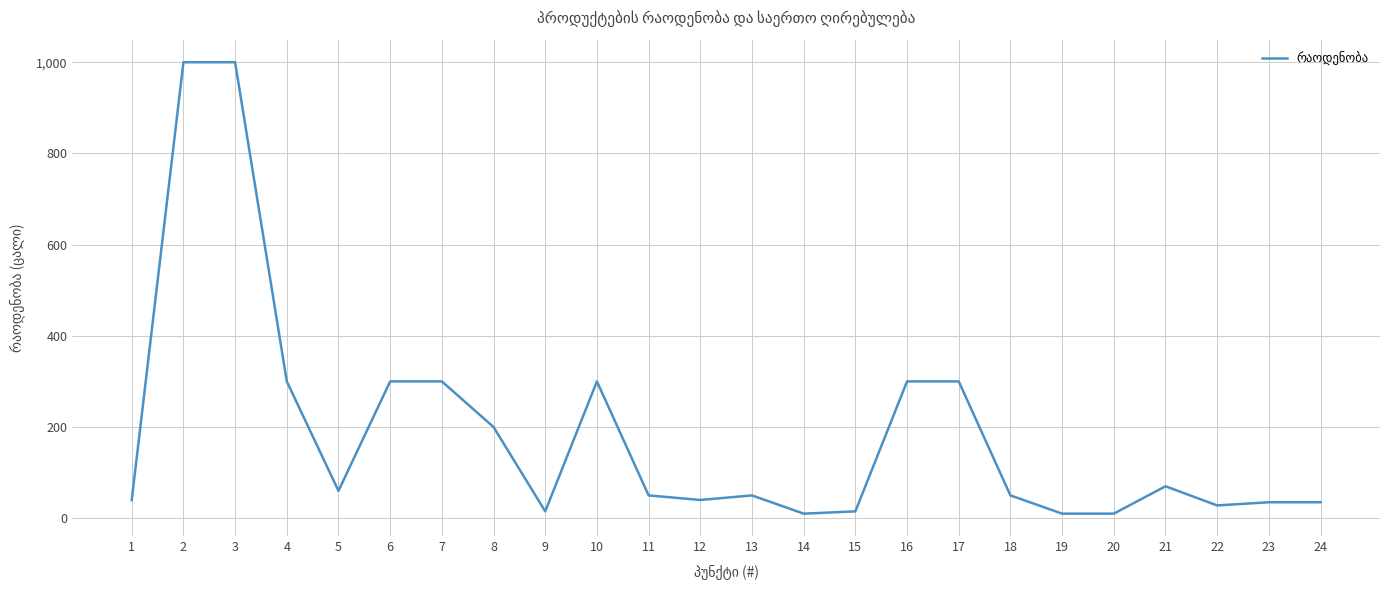

What is the change in value from 6 to 23?

-265